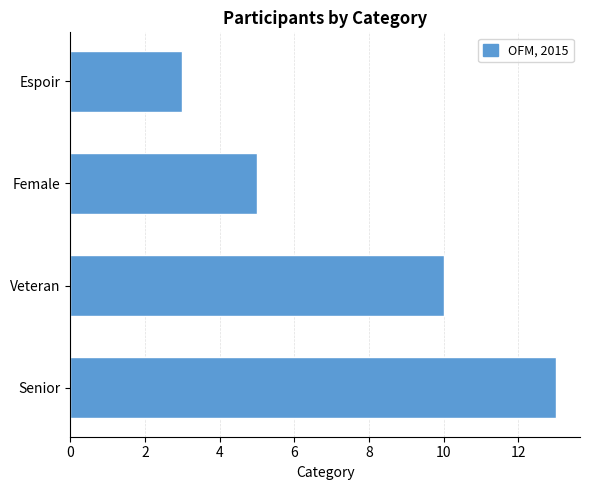

How many bars are there in total?

4